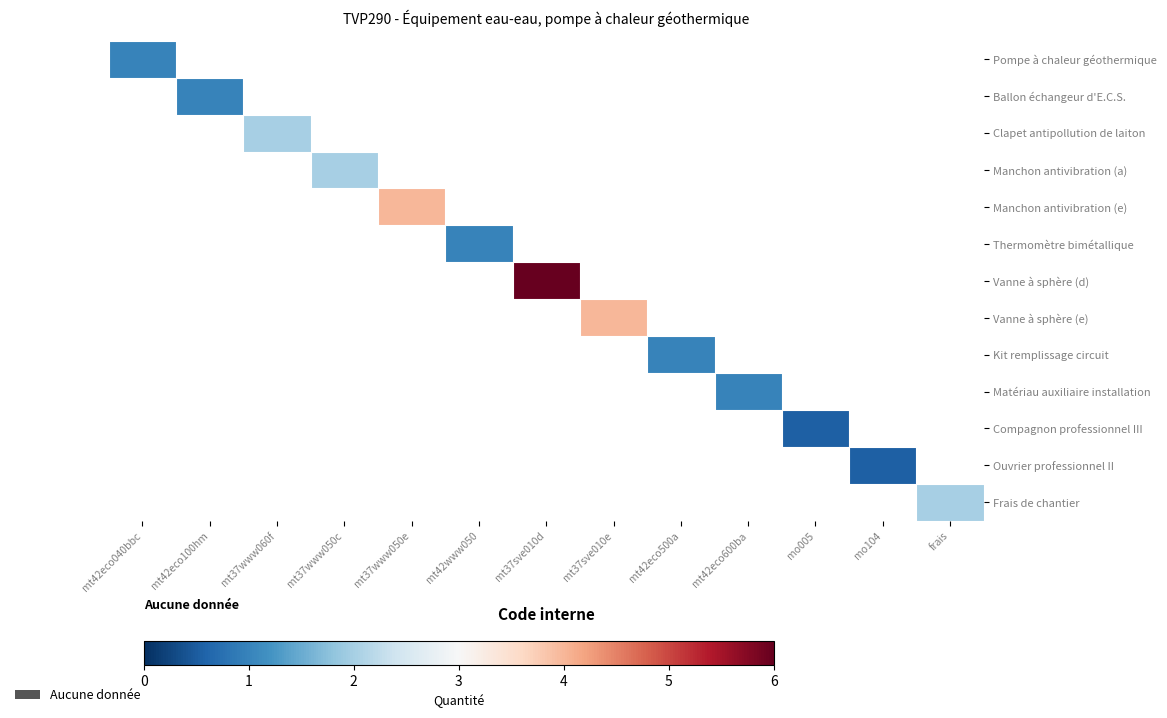

How many data points does each series have?

13